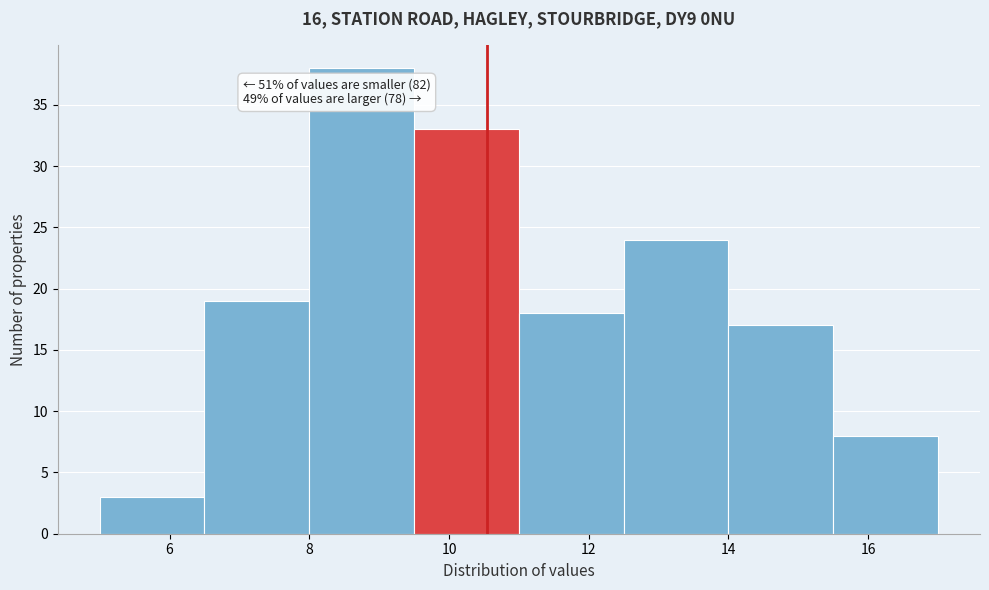

Over which range of the x-axis is the bar tallest?

8.0 to 9.5